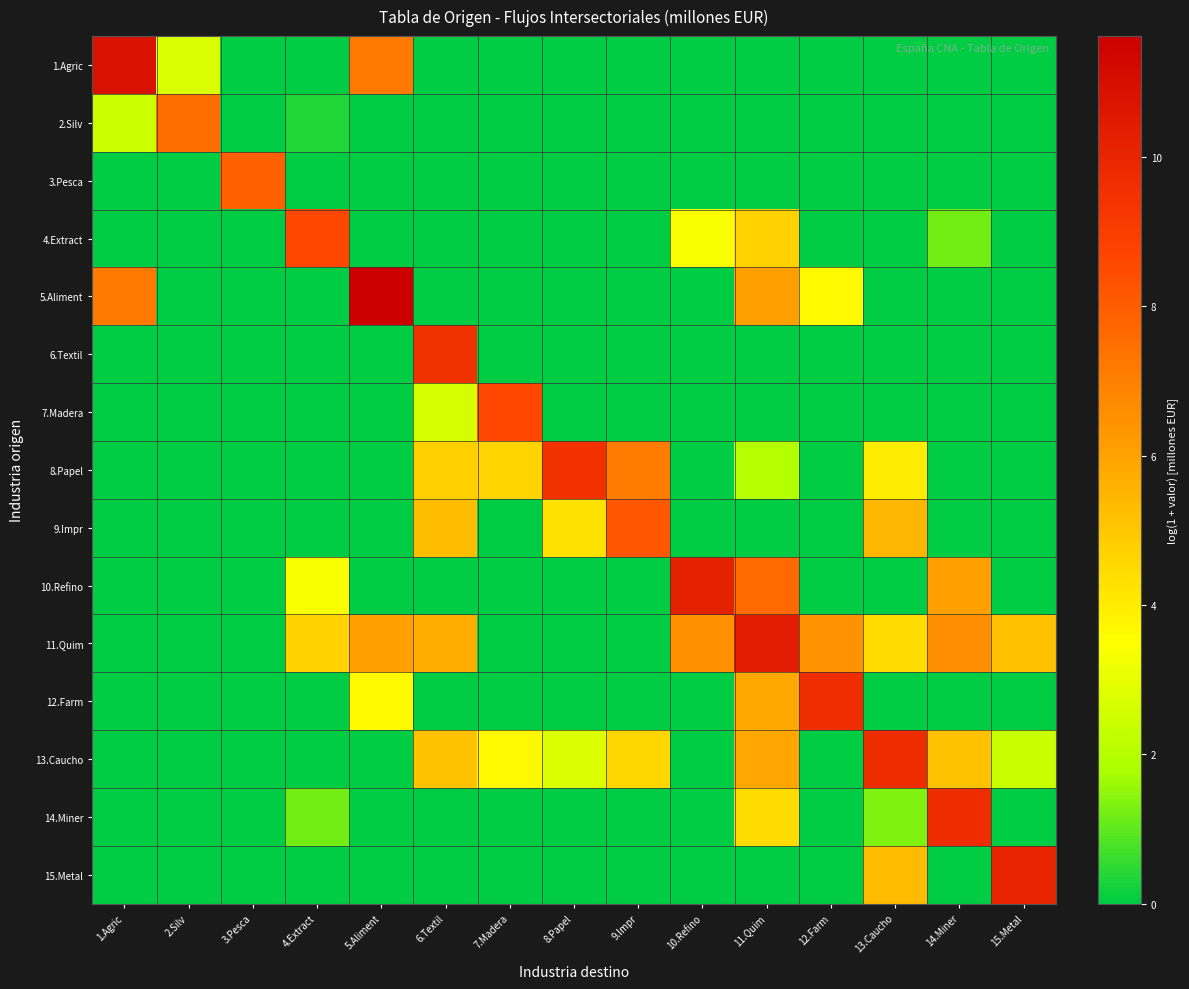

Reading left to right, what are all the values shown in this chart?

1.Agric: 1.Agric=10.8	2.Silv=2.8	3.Pesca=0.0	4.Extract=0.0	5.Aliment=7.2	6.Textil=0.0	7.Madera=0.0	8.Papel=0.0	9.Impr=0.0	10.Refino=0.0	11.Quim=0.0	12.Farm=0.0	13.Caucho=0.0	14.Miner=0.0	15.Metal=0.0
2.Silv: 1.Agric=2.4	2.Silv=7.5	3.Pesca=0.0	4.Extract=0.3	5.Aliment=0.0	6.Textil=0.0	7.Madera=0.0	8.Papel=0.0	9.Impr=0.0	10.Refino=0.0	11.Quim=0.0	12.Farm=0.0	13.Caucho=0.0	14.Miner=0.0	15.Metal=0.0
3.Pesca: 1.Agric=0.0	2.Silv=0.0	3.Pesca=7.9	4.Extract=0.0	5.Aliment=0.0	6.Textil=0.0	7.Madera=0.0	8.Papel=0.0	9.Impr=0.0	10.Refino=0.0	11.Quim=0.0	12.Farm=0.0	13.Caucho=0.0	14.Miner=0.0	15.Metal=0.0
4.Extract: 1.Agric=0.0	2.Silv=0.0	3.Pesca=0.0	4.Extract=8.6	5.Aliment=0.0	6.Textil=0.0	7.Madera=0.0	8.Papel=0.0	9.Impr=0.0	10.Refino=3.4	11.Quim=4.7	12.Farm=0.0	13.Caucho=0.0	14.Miner=1.2	15.Metal=0.0
5.Aliment: 1.Agric=7.2	2.Silv=0.0	3.Pesca=0.0	4.Extract=0.0	5.Aliment=11.6	6.Textil=0.0	7.Madera=0.0	8.Papel=0.0	9.Impr=0.0	10.Refino=0.0	11.Quim=6.1	12.Farm=3.6	13.Caucho=0.0	14.Miner=0.0	15.Metal=0.0
6.Textil: 1.Agric=0.0	2.Silv=0.0	3.Pesca=0.0	4.Extract=0.0	5.Aliment=0.0	6.Textil=9.5	7.Madera=0.0	8.Papel=0.0	9.Impr=0.0	10.Refino=0.0	11.Quim=0.0	12.Farm=0.0	13.Caucho=0.0	14.Miner=0.0	15.Metal=0.0
7.Madera: 1.Agric=0.0	2.Silv=0.0	3.Pesca=0.0	4.Extract=0.0	5.Aliment=0.0	6.Textil=2.6	7.Madera=8.7	8.Papel=0.0	9.Impr=0.0	10.Refino=0.0	11.Quim=0.0	12.Farm=0.0	13.Caucho=0.0	14.Miner=0.0	15.Metal=0.0
8.Papel: 1.Agric=0.0	2.Silv=0.0	3.Pesca=0.0	4.Extract=0.0	5.Aliment=0.0	6.Textil=4.8	7.Madera=4.6	8.Papel=9.5	9.Impr=7.1	10.Refino=0.0	11.Quim=2.0	12.Farm=0.0	13.Caucho=4.0	14.Miner=0.0	15.Metal=0.0
9.Impr: 1.Agric=0.0	2.Silv=0.0	3.Pesca=0.0	4.Extract=0.0	5.Aliment=0.0	6.Textil=5.3	7.Madera=0.0	8.Papel=4.3	9.Impr=8.1	10.Refino=0.0	11.Quim=0.0	12.Farm=0.0	13.Caucho=5.5	14.Miner=0.0	15.Metal=0.0
10.Refino: 1.Agric=0.0	2.Silv=0.0	3.Pesca=0.0	4.Extract=3.4	5.Aliment=0.0	6.Textil=0.0	7.Madera=0.0	8.Papel=0.0	9.Impr=0.0	10.Refino=10.2	11.Quim=7.6	12.Farm=0.0	13.Caucho=0.0	14.Miner=6.1	15.Metal=0.0
11.Quim: 1.Agric=0.0	2.Silv=0.0	3.Pesca=0.0	4.Extract=4.7	5.Aliment=6.1	6.Textil=5.7	7.Madera=0.0	8.Papel=0.0	9.Impr=0.0	10.Refino=6.5	11.Quim=10.4	12.Farm=6.5	13.Caucho=4.4	14.Miner=6.6	15.Metal=5.2
12.Farm: 1.Agric=0.0	2.Silv=0.0	3.Pesca=0.0	4.Extract=0.0	5.Aliment=3.6	6.Textil=0.0	7.Madera=0.0	8.Papel=0.0	9.Impr=0.0	10.Refino=0.0	11.Quim=5.9	12.Farm=9.6	13.Caucho=0.0	14.Miner=0.0	15.Metal=0.0
13.Caucho: 1.Agric=0.0	2.Silv=0.0	3.Pesca=0.0	4.Extract=0.0	5.Aliment=0.0	6.Textil=5.1	7.Madera=3.7	8.Papel=2.8	9.Impr=4.6	10.Refino=0.0	11.Quim=5.9	12.Farm=0.0	13.Caucho=9.7	14.Miner=5.2	15.Metal=2.4
14.Miner: 1.Agric=0.0	2.Silv=0.0	3.Pesca=0.0	4.Extract=1.2	5.Aliment=0.0	6.Textil=0.0	7.Madera=0.0	8.Papel=0.0	9.Impr=0.0	10.Refino=0.0	11.Quim=4.4	12.Farm=0.0	13.Caucho=1.3	14.Miner=9.7	15.Metal=0.0
15.Metal: 1.Agric=0.0	2.Silv=0.0	3.Pesca=0.0	4.Extract=0.0	5.Aliment=0.0	6.Textil=0.0	7.Madera=0.0	8.Papel=0.0	9.Impr=0.0	10.Refino=0.0	11.Quim=0.0	12.Farm=0.0	13.Caucho=5.4	14.Miner=0.0	15.Metal=10.0